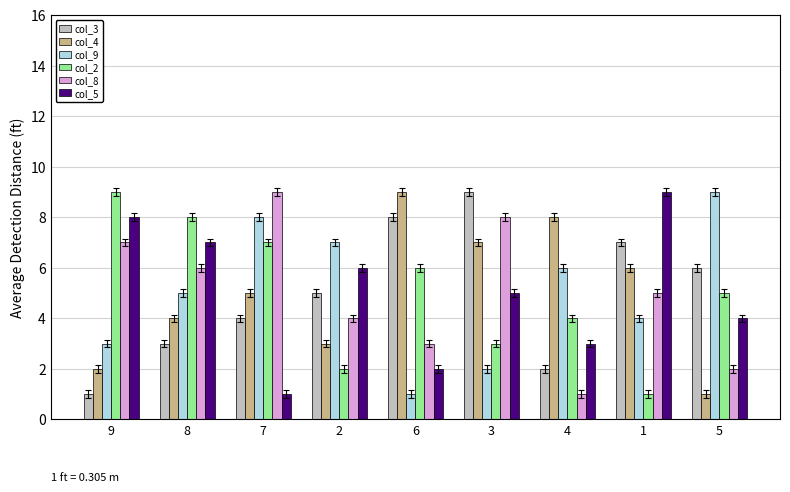

Is it true that col_5 equals 2 at 6?

True